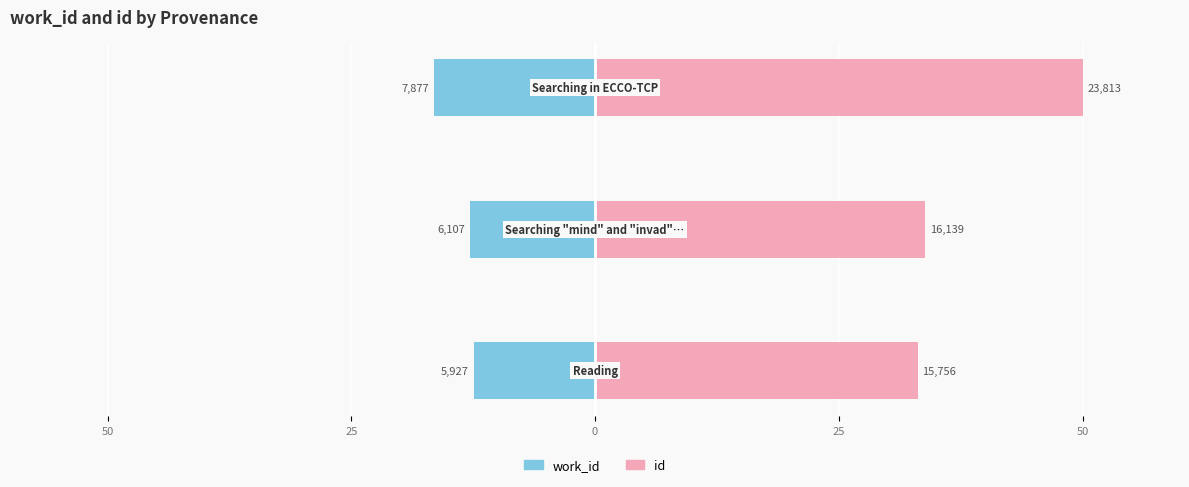

Which series has the largest range (max minus min)?

id